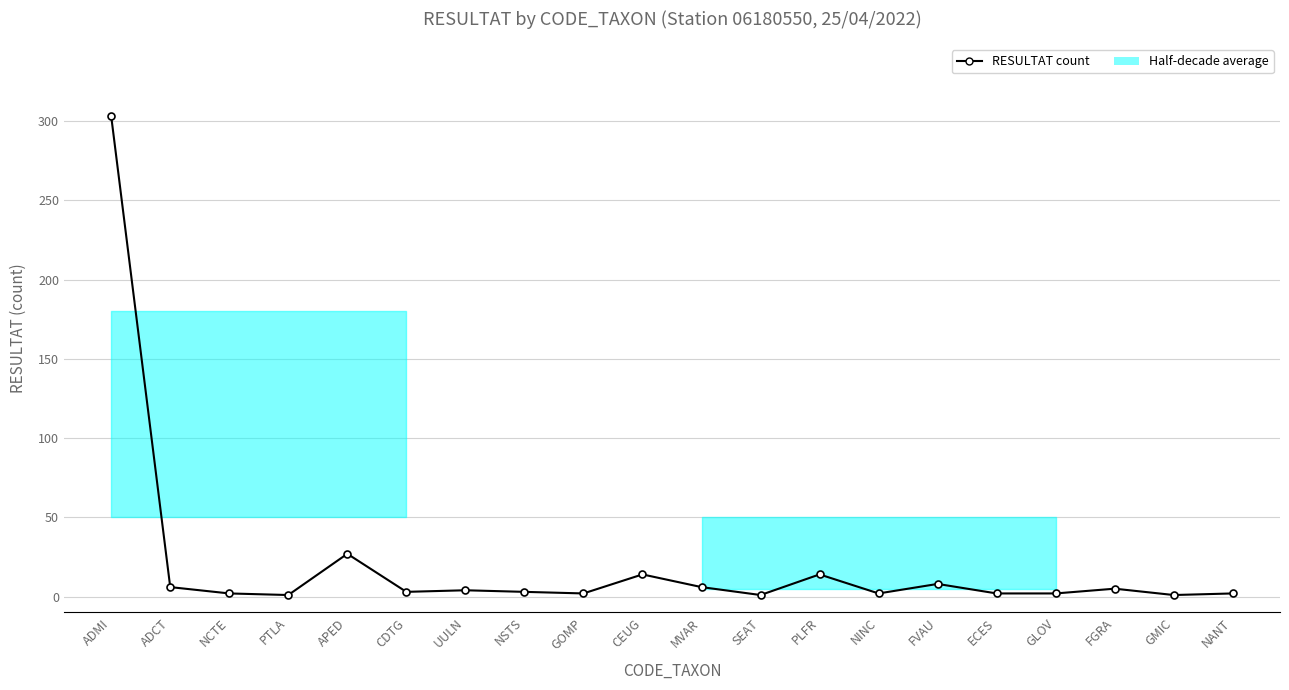

Rank the categories by value from highest to lowest.

ADMI, APED, CEUG, PLFR, FVAU, ADCT, MVAR, FGRA, UULN, CDTG, NSTS, NCTE, GOMP, NINC, ECES, GLOV, NANT, PTLA, SEAT, GMIC